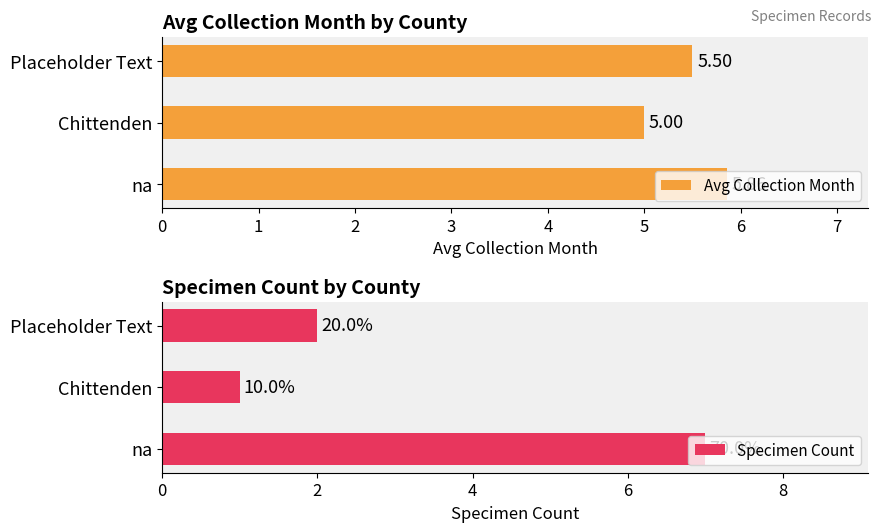

Which series has the largest total across all categories?

Avg Collection Month